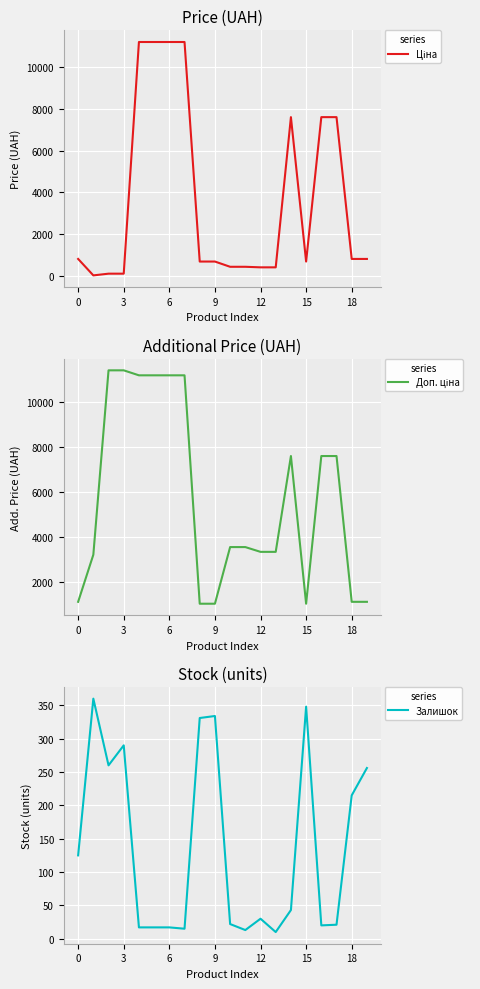

Where is Залишок nearest to the value 185?

18